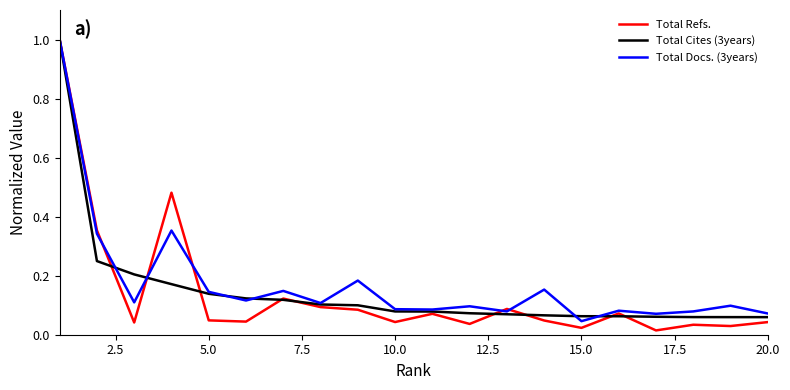

What is the highest value of the Total Cites (3years) series?

1.0